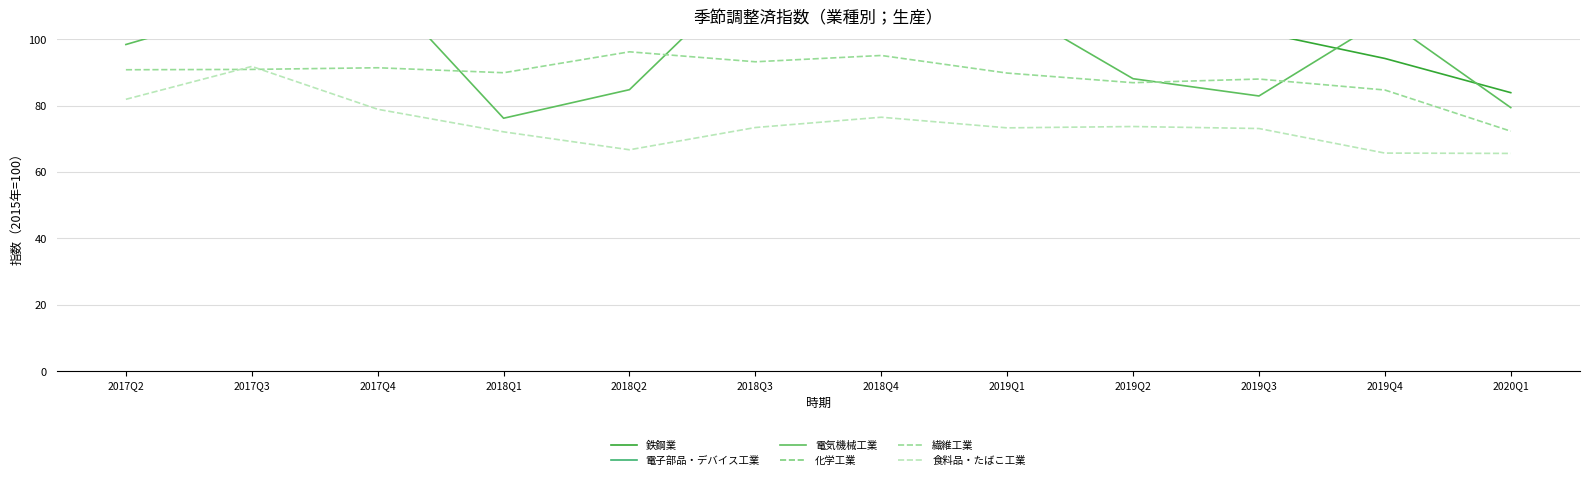

What is the difference between the second highest and second lowest values in the 繊維工業 series?

10.4